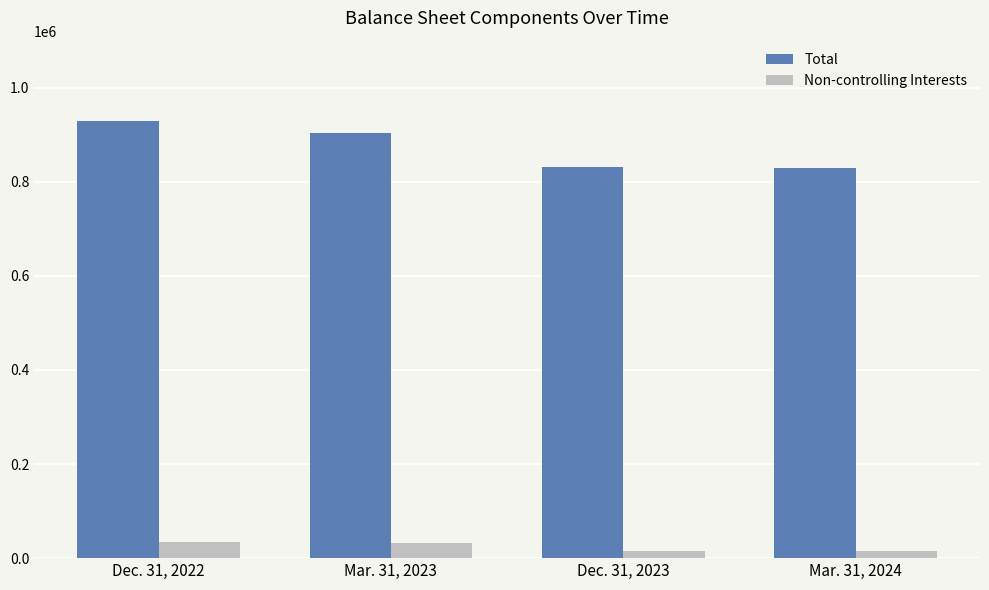

At which category is the sum across all series the highest?

Dec. 31, 2022